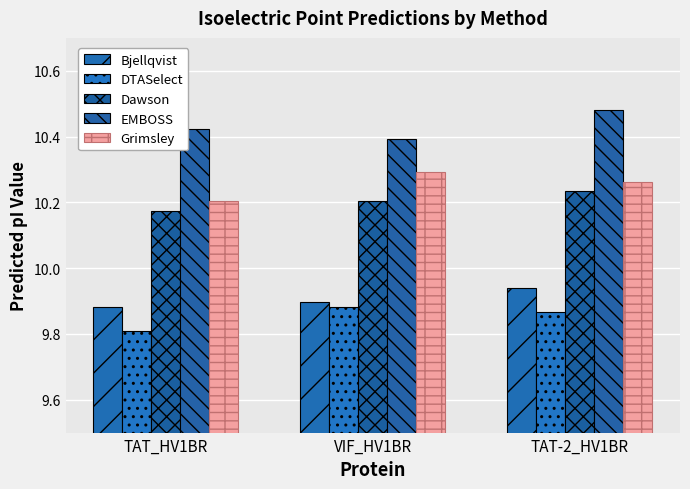

Reading right to left, extract all data points from this chart.

Bjellqvist: TAT-2_HV1BR=9.9	VIF_HV1BR=9.9	TAT_HV1BR=9.9
DTASelect: TAT-2_HV1BR=9.9	VIF_HV1BR=9.9	TAT_HV1BR=9.8
Dawson: TAT-2_HV1BR=10.2	VIF_HV1BR=10.2	TAT_HV1BR=10.2
EMBOSS: TAT-2_HV1BR=10.5	VIF_HV1BR=10.4	TAT_HV1BR=10.4
Grimsley: TAT-2_HV1BR=10.3	VIF_HV1BR=10.3	TAT_HV1BR=10.2